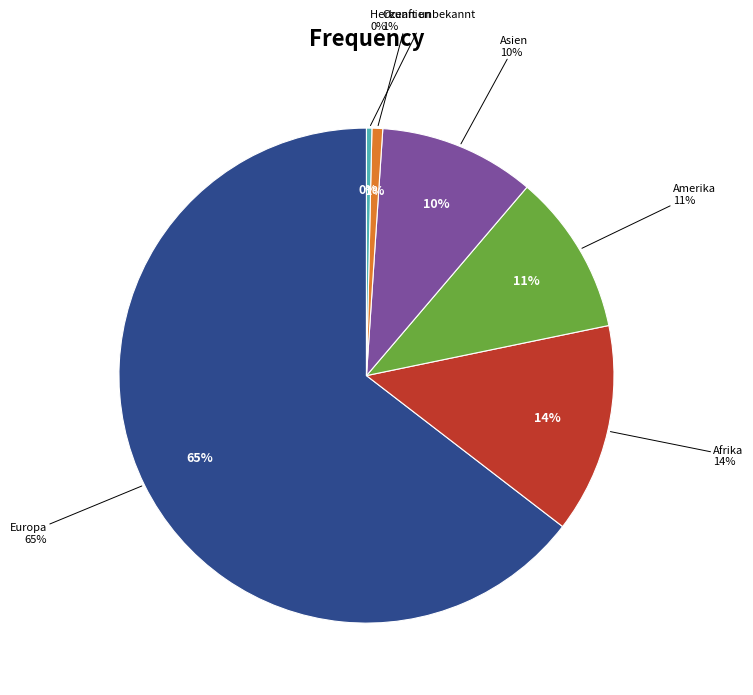

To the nearest percent, what is the average slice percentage?

17%